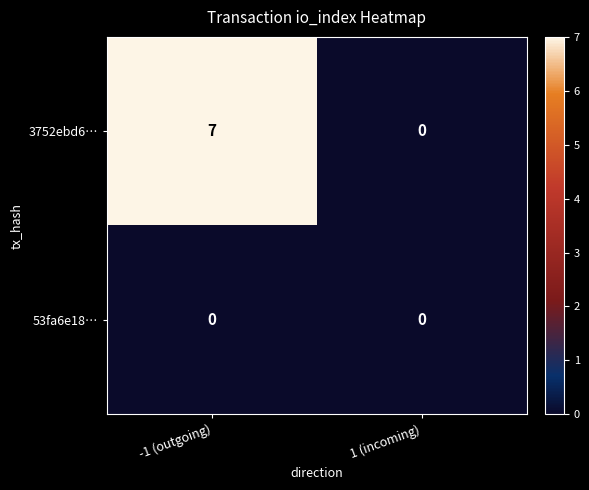

At which label does 3752ebd6… reach its peak?

-1 (outgoing)